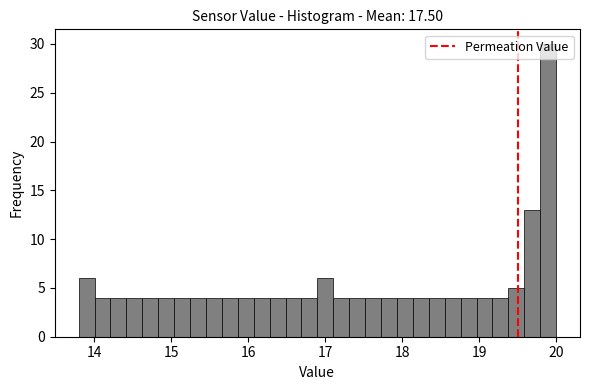

Around what value on the x-axis is the tallest bar? Give the approximate position of its centre, as read against the axis.

19.9